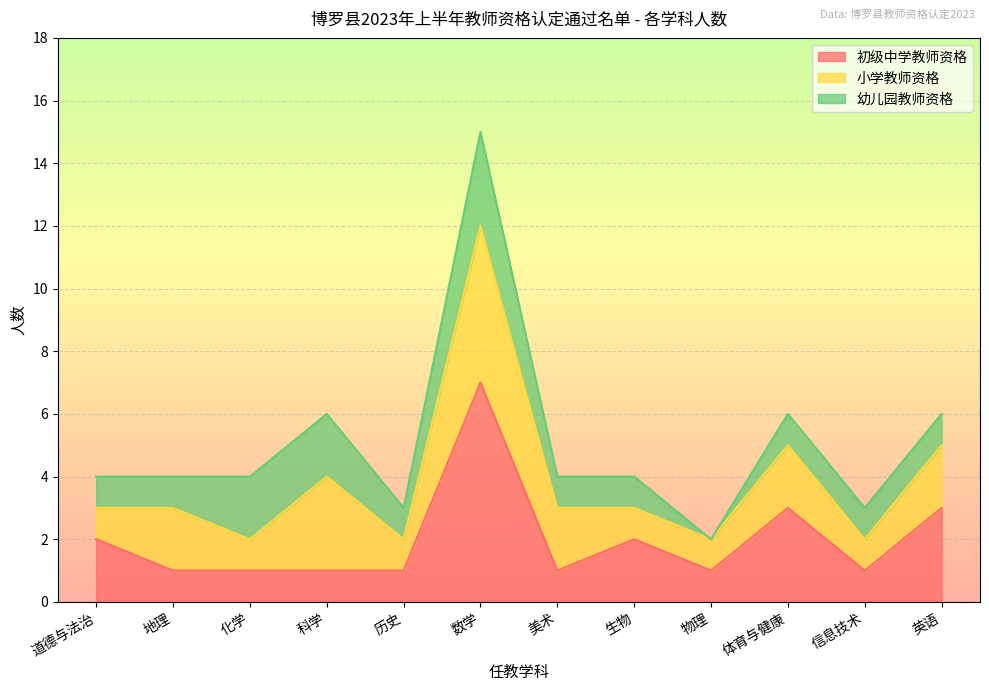

Is the value of 幼儿园教师资格 at 英语 greater than the value of 初级中学教师资格 at 科学?

No